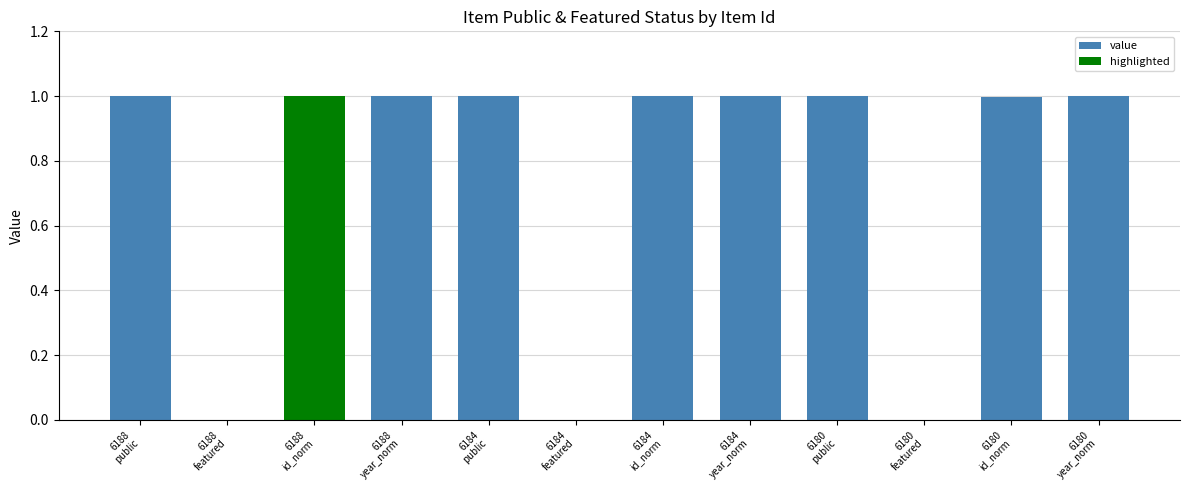

What is the maximum value shown in the chart?

1.0